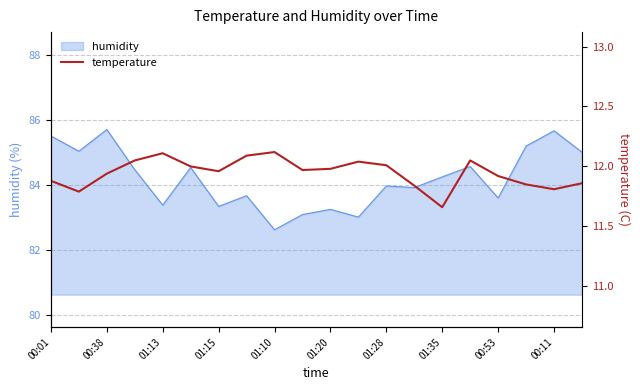

What is the smallest value displayed?

11.7